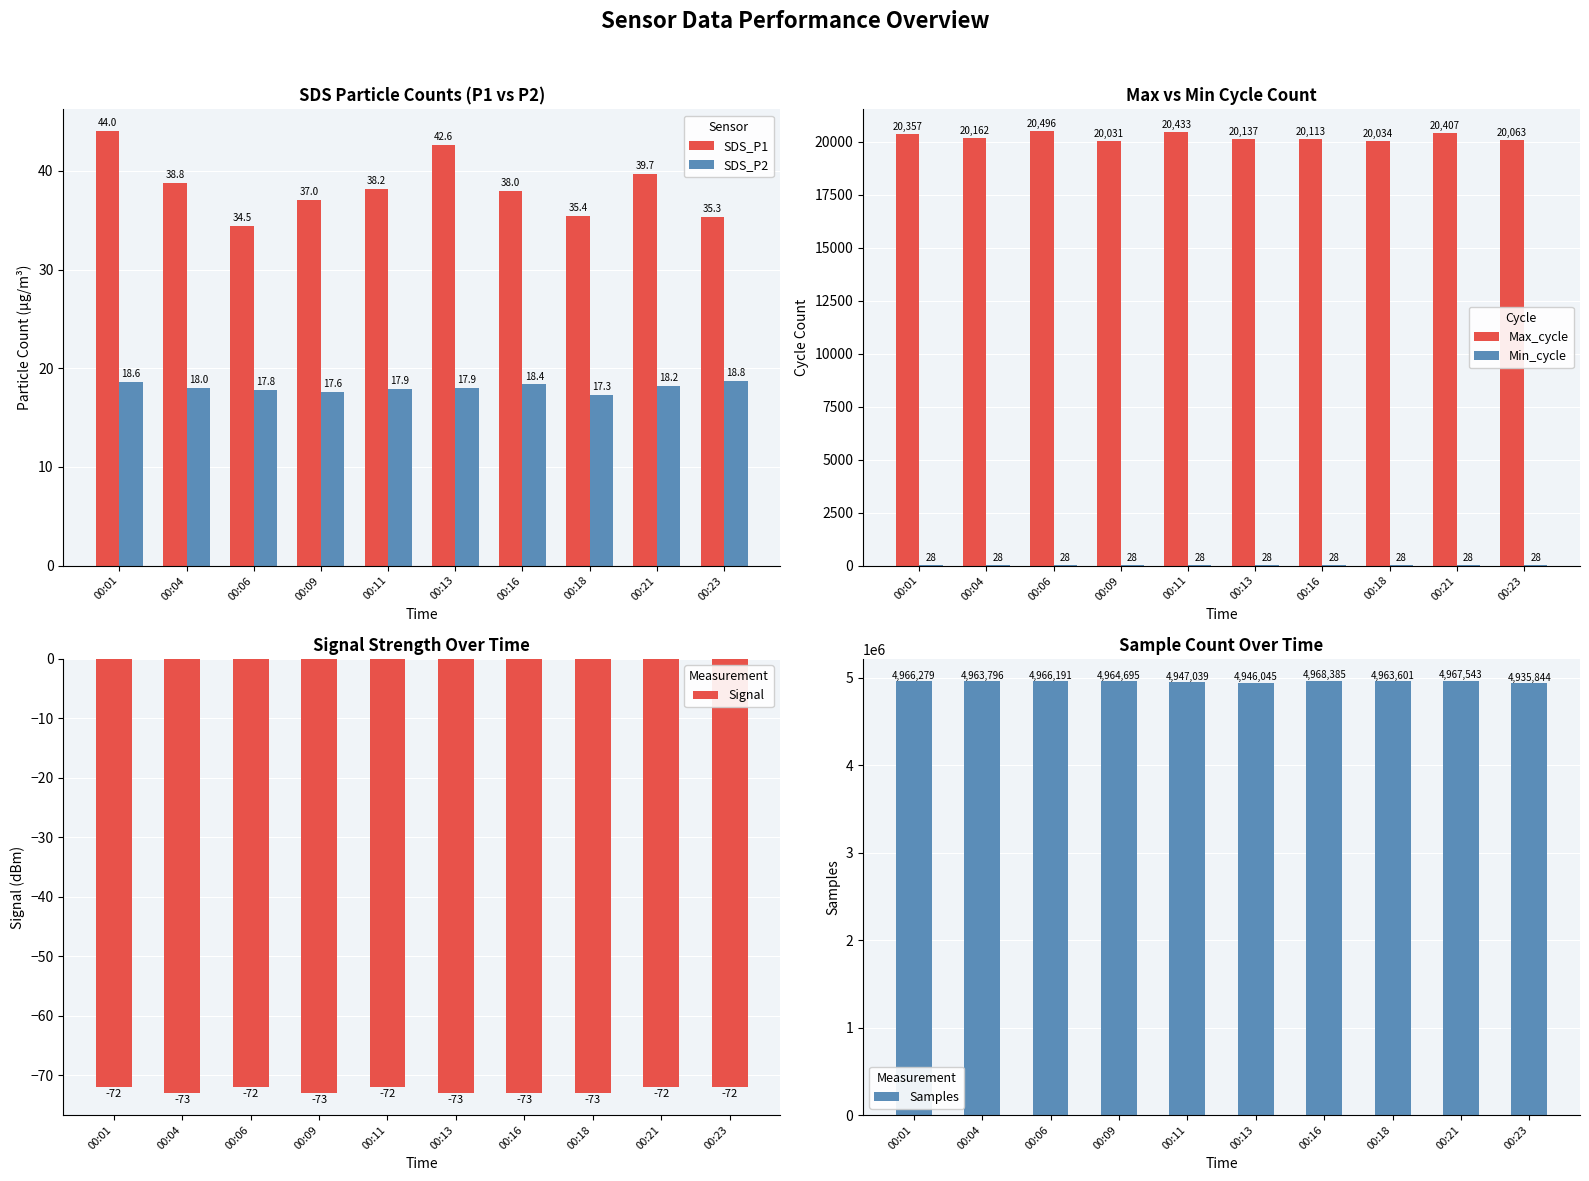

What is the sum of all SDS_P1 values?

383.4